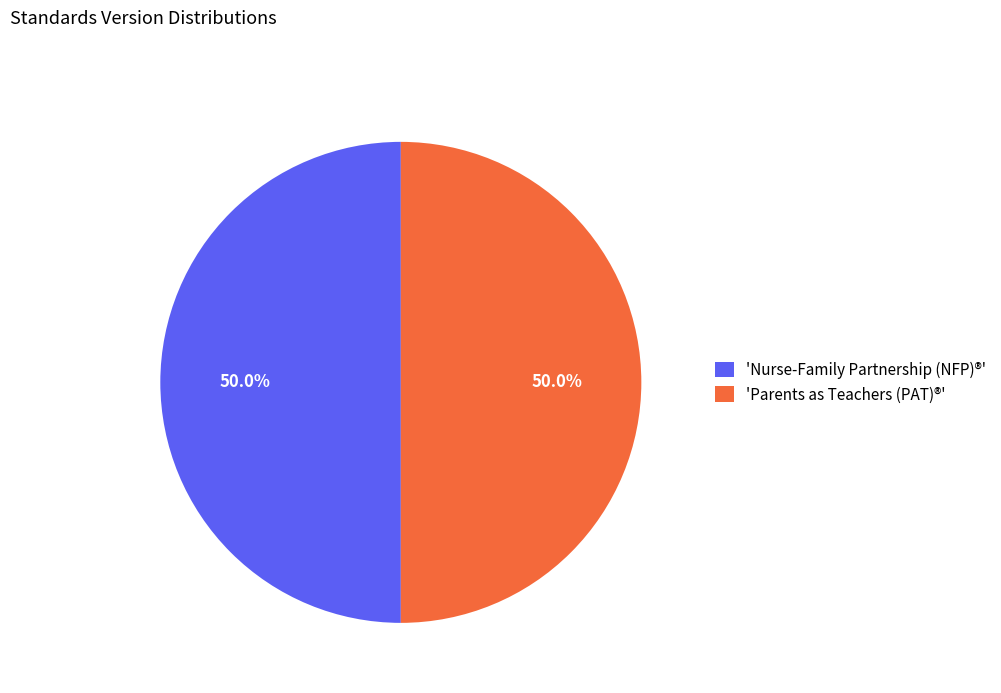

Approximately how many times larger is the value at 'Nurse-Family Partnership (NFP)®' compared to 'Parents as Teachers (PAT)®'?

1.0